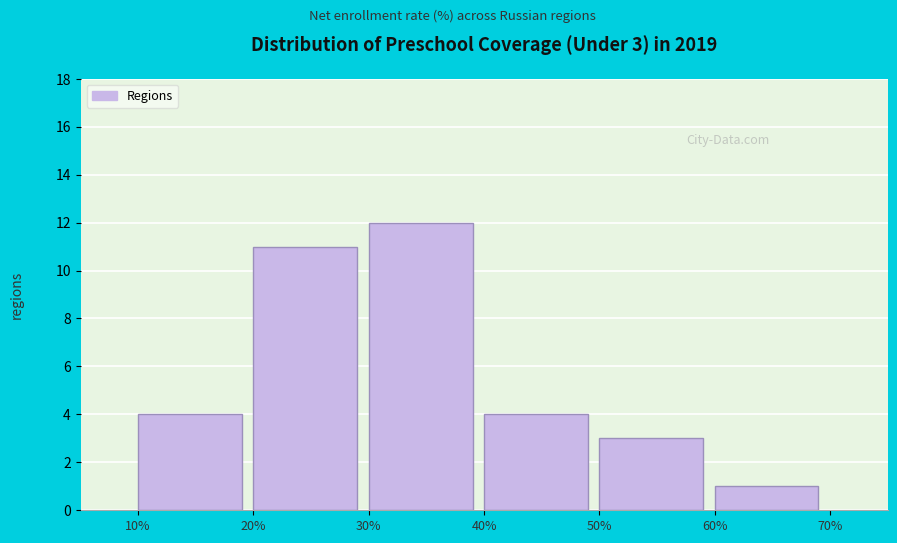

Over which range of the x-axis is the bar tallest?

30% to 40%